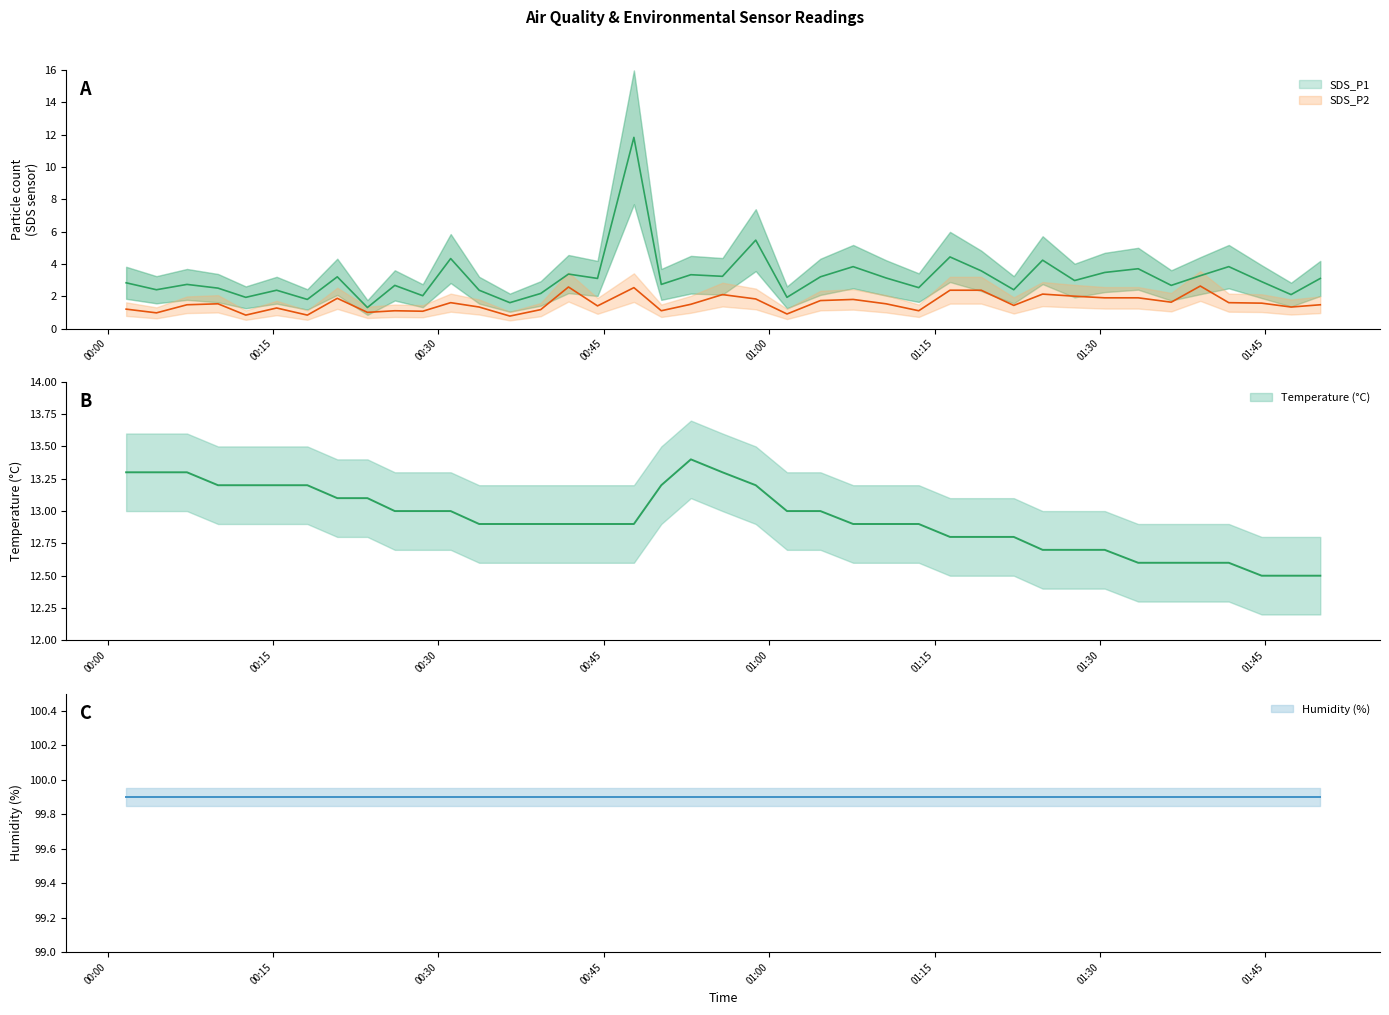

What is the value of the Temp point at the 24th from the left?

13.0